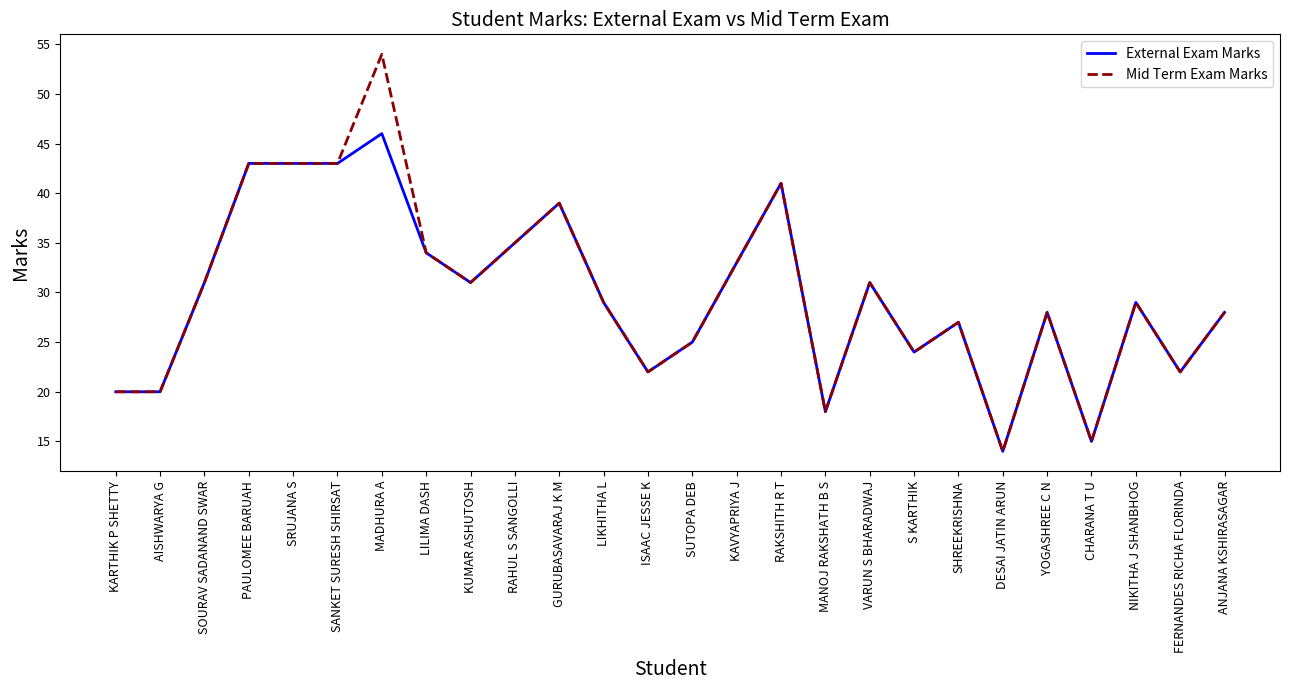

At which category does the chart reach its minimum across all series?

DESAI JATIN ARUN